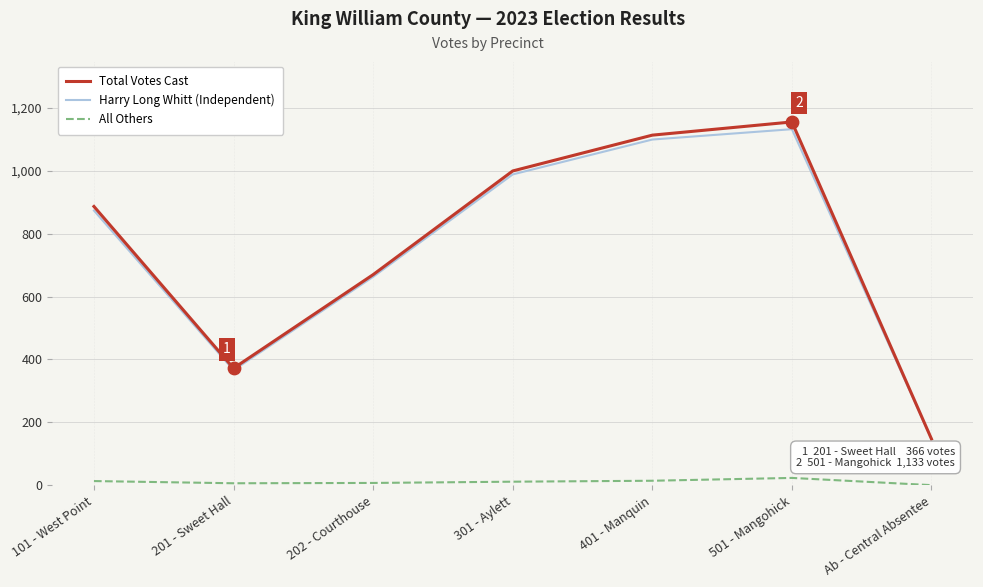

Which series has the largest range (max minus min)?

Total Votes Cast